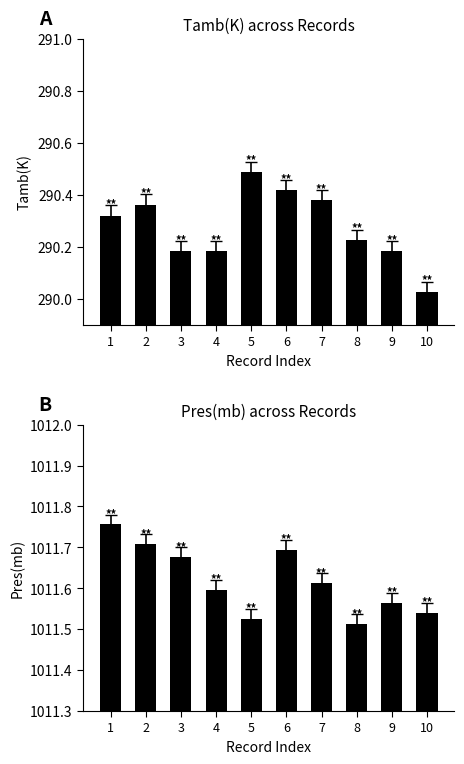

The value of Pres(mb) at 4 is 1011.6. True or false?

True